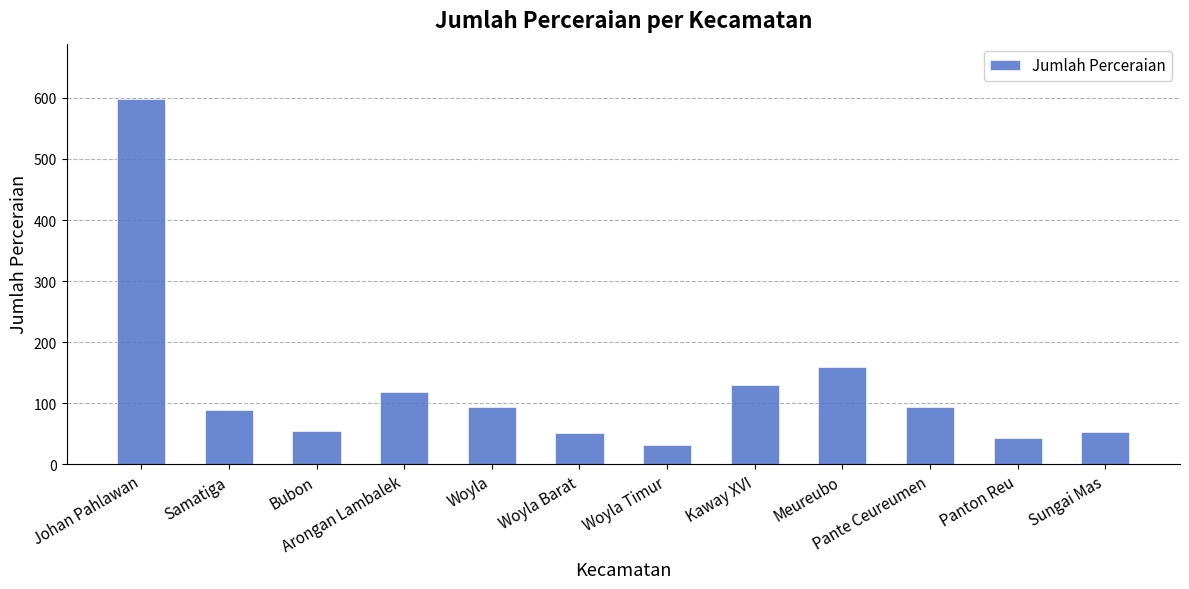

At which label is the value closest to 315?

Meureubo